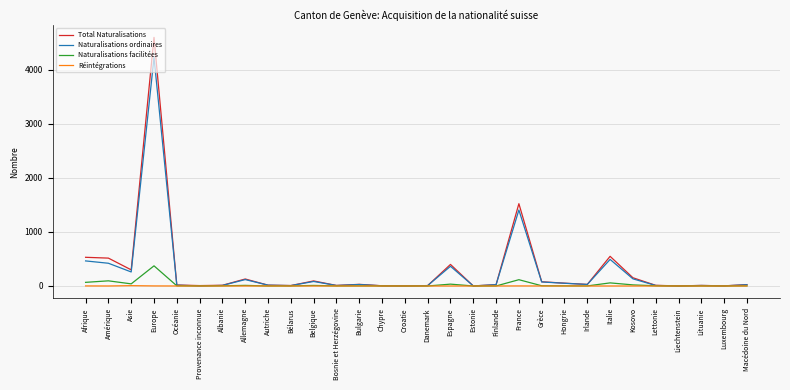

What is the difference between the Réintégrations values at Chypre and Europe?

1